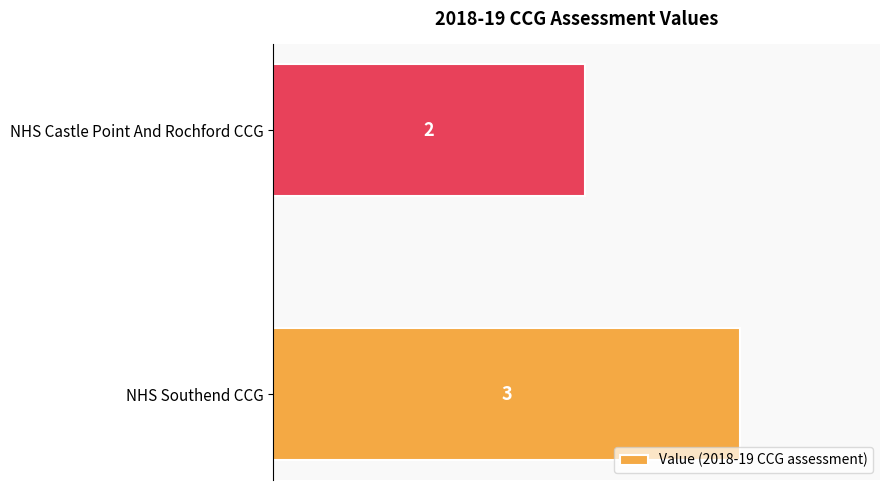

What is the sum of the values at NHS Southend CCG and NHS Castle Point And Rochford CCG?

5